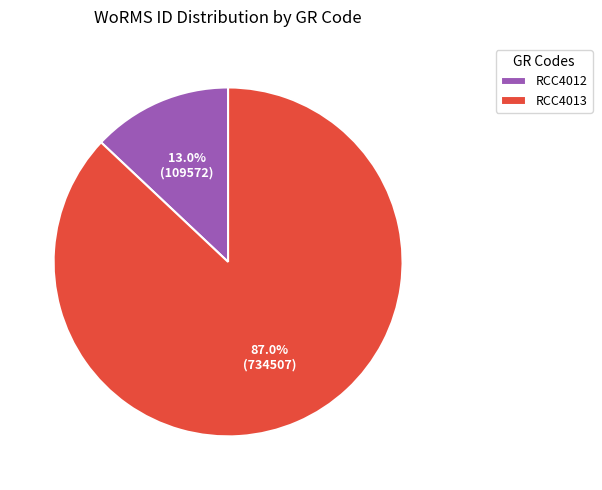

Is it true that RCC4013 is 73% of the pie?

False